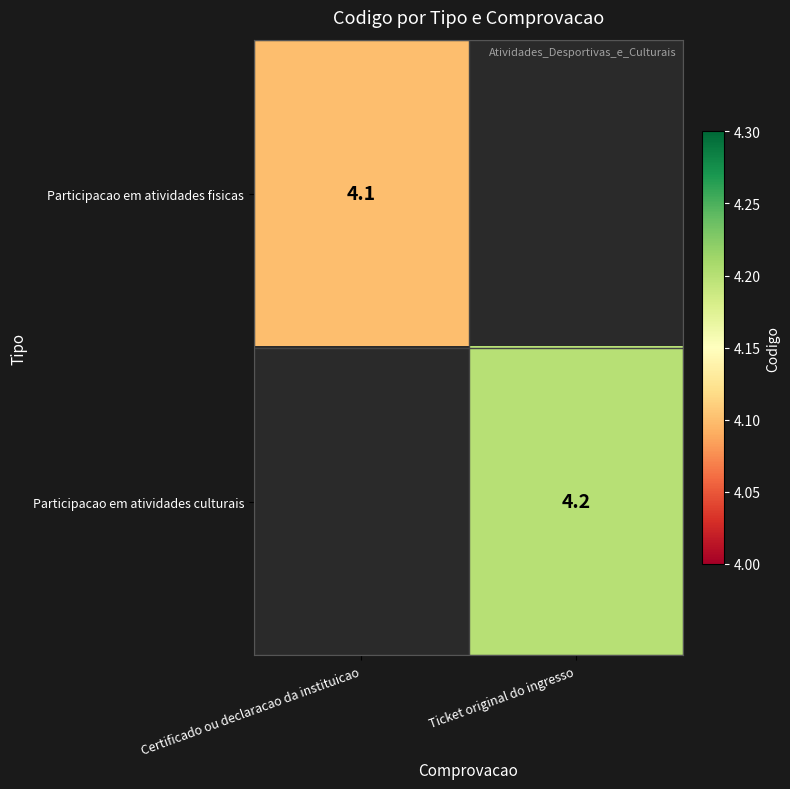

The value of Participacao em atividades culturais at Ticket original do ingresso is 4.2. True or false?

True